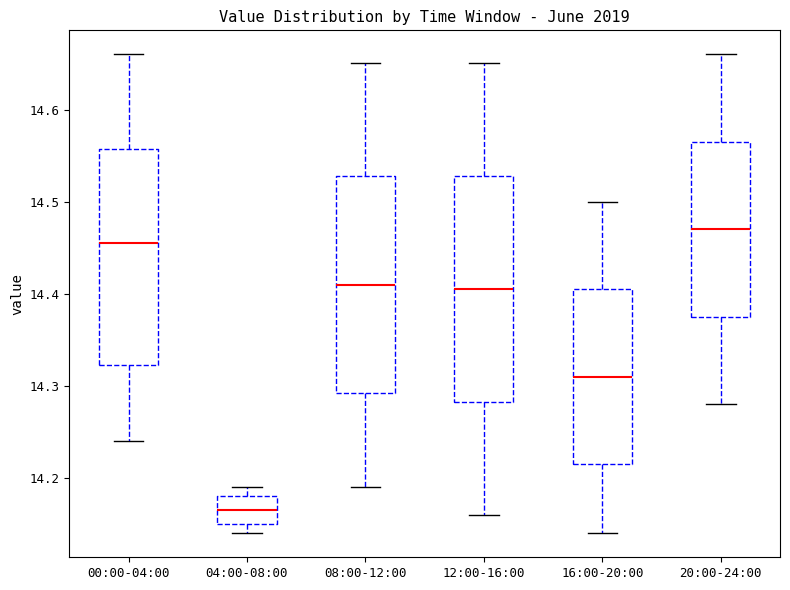

Reading left to right, read every box against the y-axis: the position of its median line, the range the box covers, and the ends of its whiskers. The values are not printed on the chart, so give them approximately, as read against the axis.

00:00-04:00: median 14.46, box 14.32 to 14.56, whiskers 14.24 to 14.66
04:00-08:00: median 14.17, box 14.15 to 14.18, whiskers 14.14 to 14.19
08:00-12:00: median 14.41, box 14.29 to 14.53, whiskers 14.19 to 14.65
12:00-16:00: median 14.41, box 14.28 to 14.53, whiskers 14.16 to 14.65
16:00-20:00: median 14.31, box 14.22 to 14.41, whiskers 14.14 to 14.50
20:00-24:00: median 14.47, box 14.38 to 14.57, whiskers 14.28 to 14.66